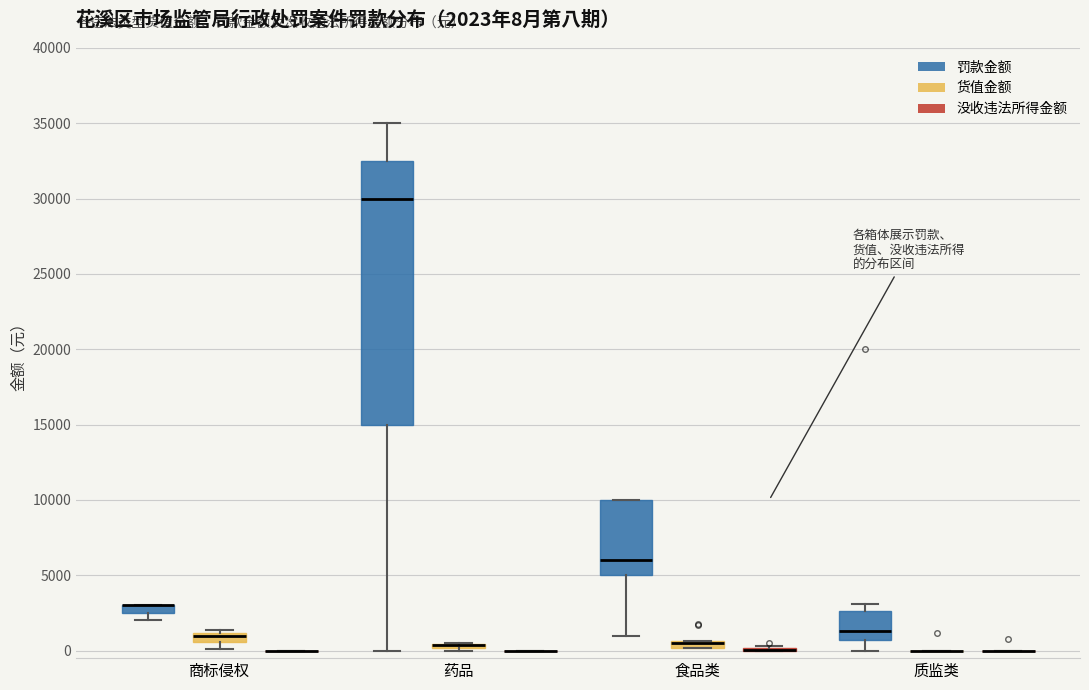

Comparing the boxes themselves (not the whiskers), which one is the tallest?

药品 (罚款金额)